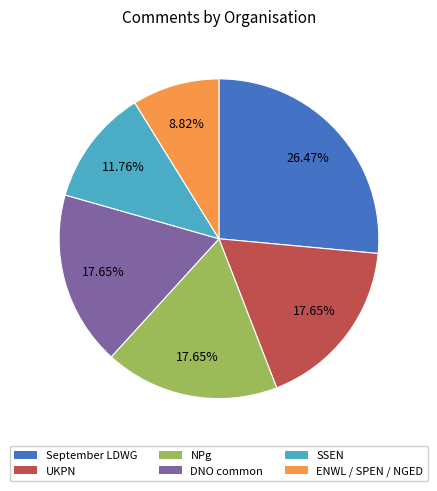

Is there any slice that represents more than half of the pie?

No